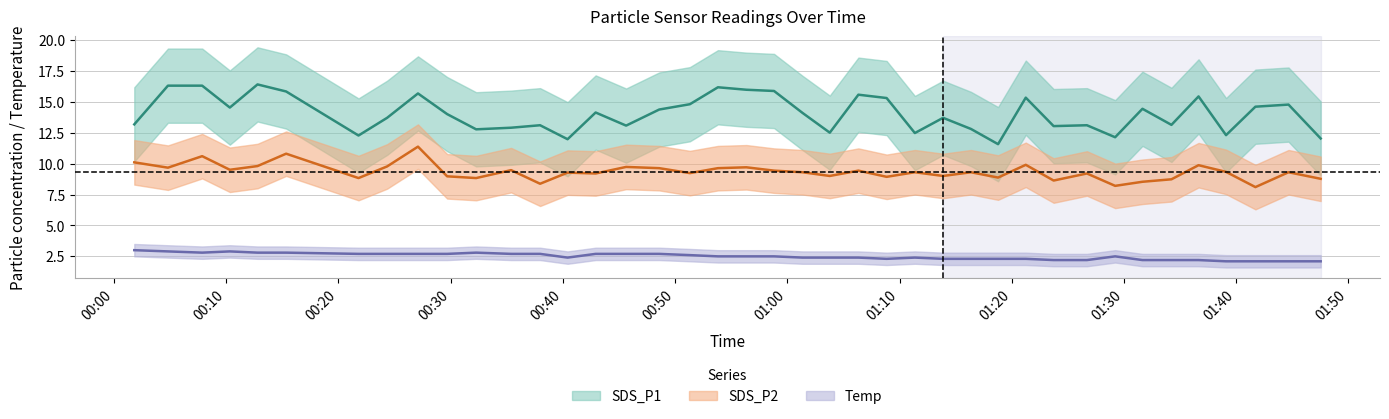

Is the value of SDS_P2 at 23 greater than the value of SDS_P1 at 01:30?

No